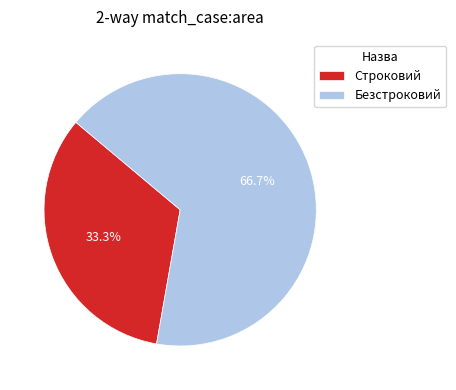

What is the majority slice?

Безстроковий